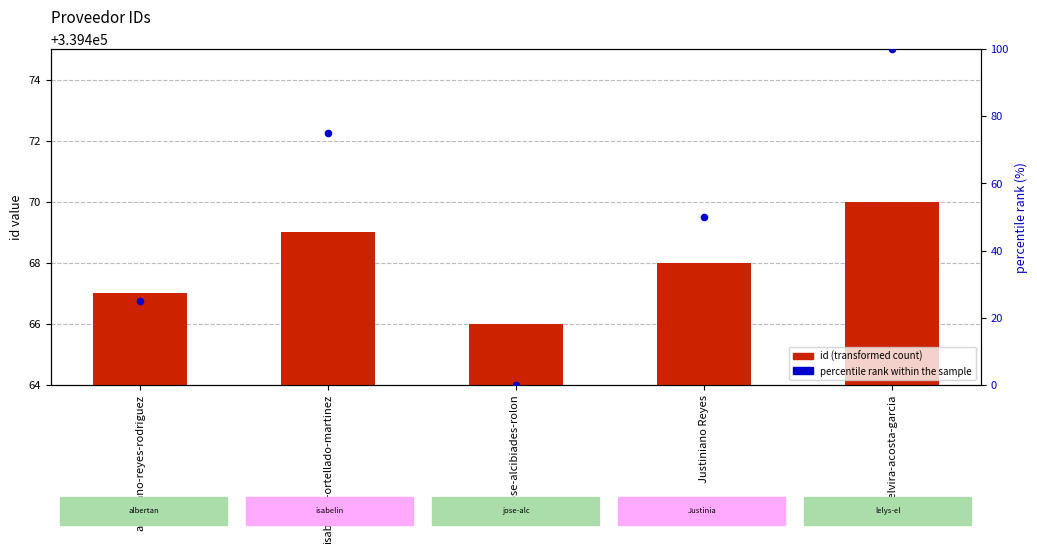

Which series reaches the minimum Y coordinate?

percentile rank within the sample